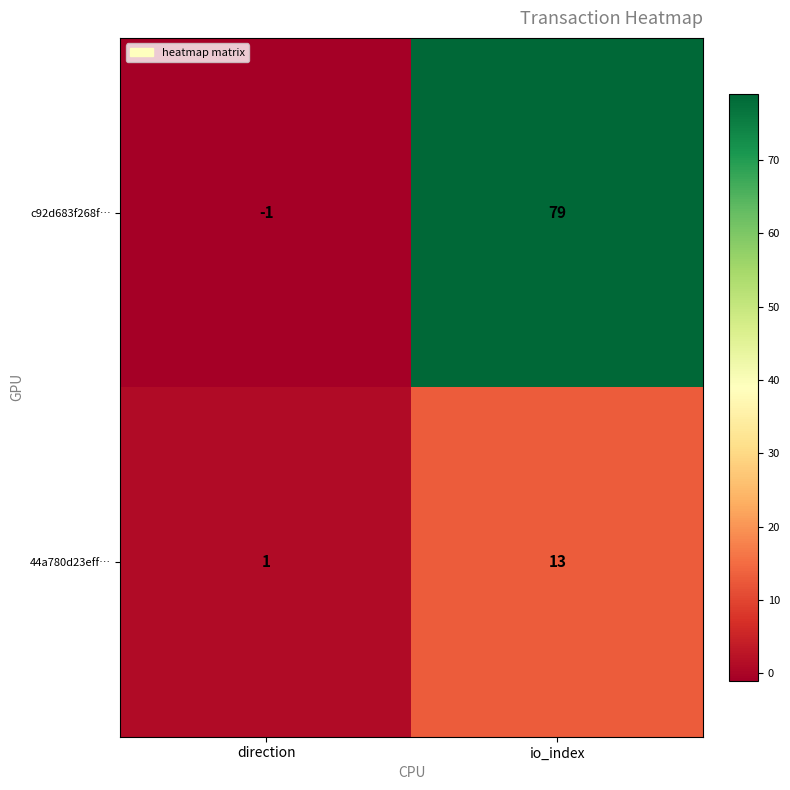

What is the sum of all 44a780d23eff… values?

14